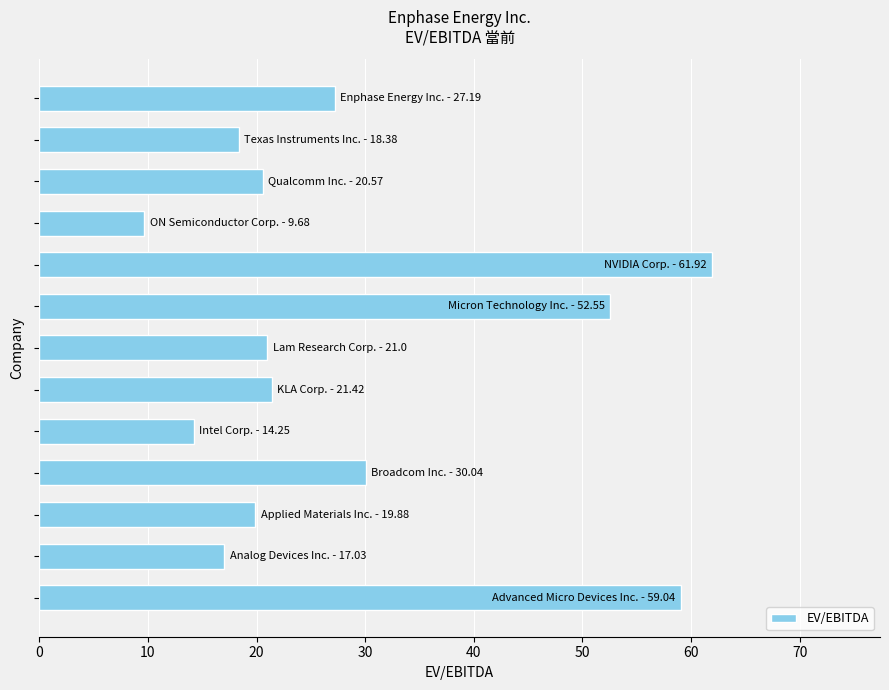

How many categories are shown in the chart?

13